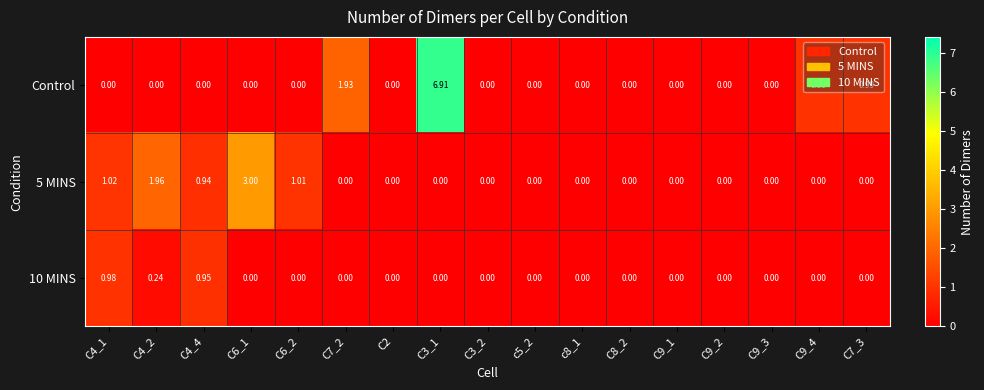

Which series has the largest total across all categories?

Control